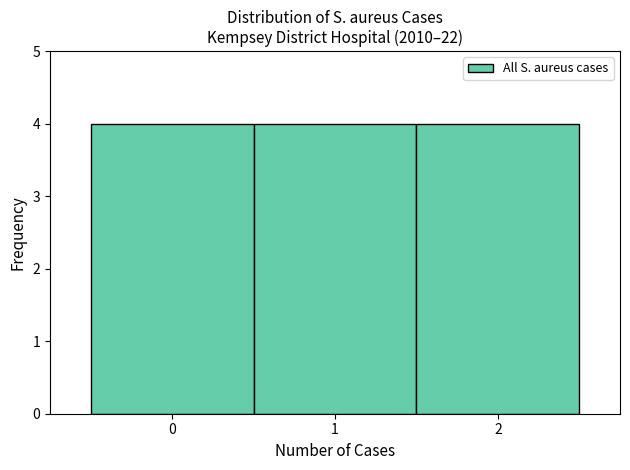

How tall is the bar that spans 0.5 to 1.5 on the x-axis? The values are not printed on the chart, so give them approximately, as read against the axis.

4